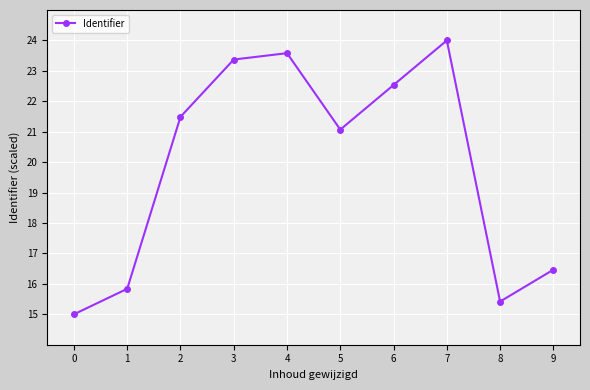

Does the chart display data point markers on the line(s)?

Yes